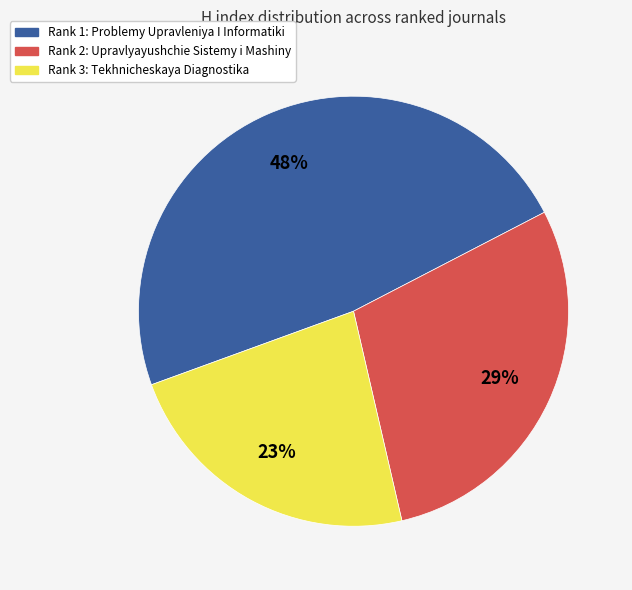

Do Rank 1: Problemy Upravleniya I Informatiki and Rank 2: Upravlyayushchie Sistemy i Mashiny together represent more than half of the pie?

Yes